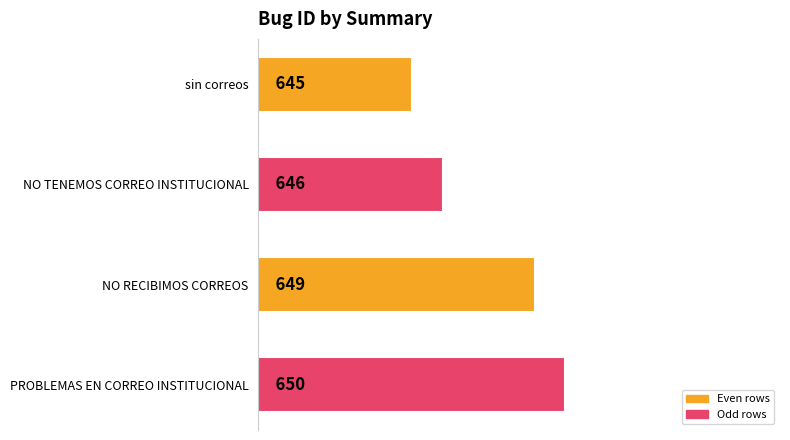

List the labels in order of value, largest first.

PROBLEMAS EN CORREO INSTITUCIONAL, NO RECIBIMOS CORREOS, NO TENEMOS CORREO INSTITUCIONAL, sin correos